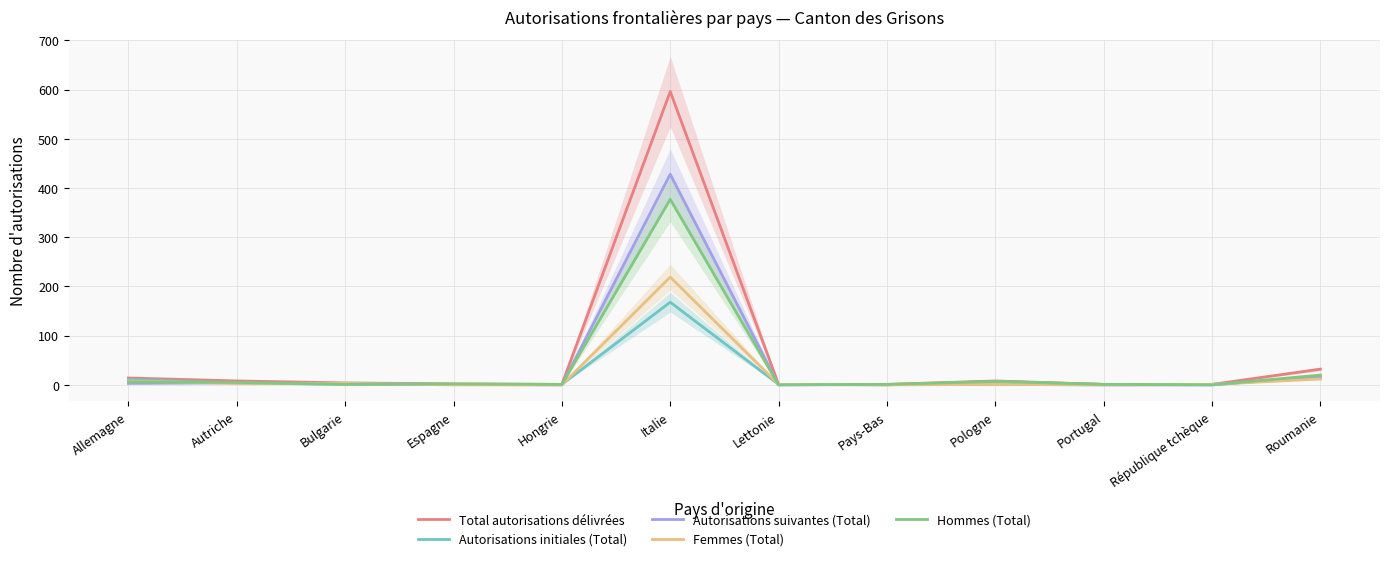

Which series has the largest total across all categories?

Total autorisations délivrées